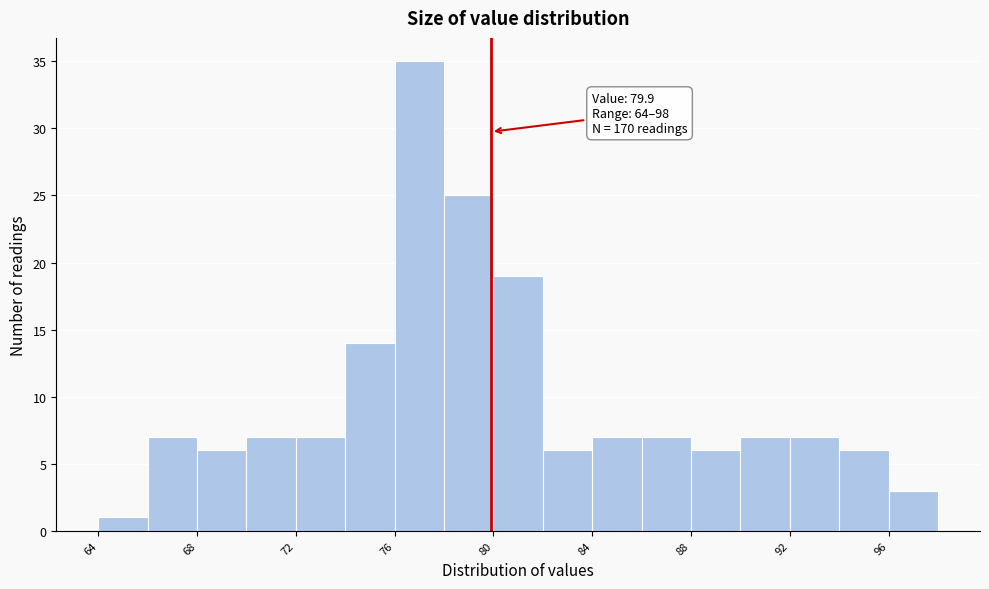

Which range on the x-axis has the tallest bar?

76 to 78